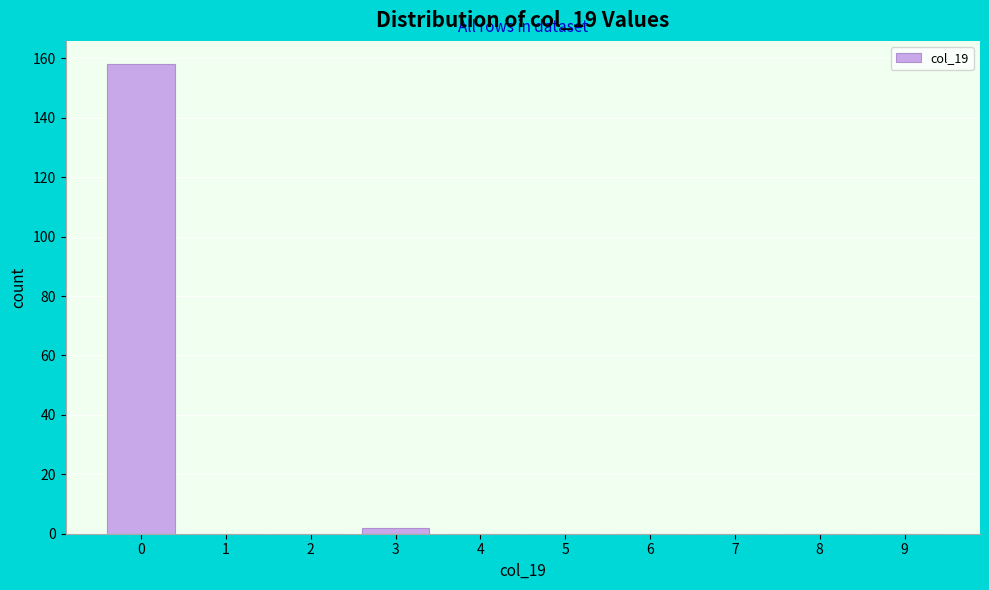

Reading left to right, transcribe this chart: for each bar, give the range it covers on the x-axis and its height. The values are not printed on the chart, so give them approximately, as read against the axis.

-0.5 to 0.5: 158
0.5 to 1.5: 0
1.5 to 2.5: 0
2.5 to 3.5: 2
3.5 to 4.5: 0
4.5 to 5.5: 0
5.5 to 6.5: 0
6.5 to 7.5: 0
7.5 to 8.5: 0
8.5 to 9.5: 0